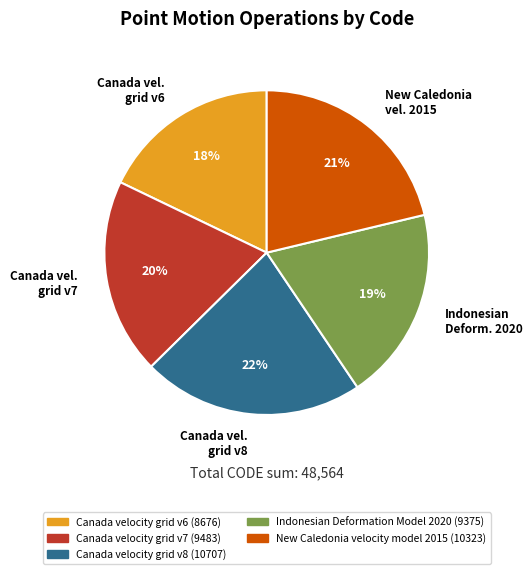

How many segments does this pie chart have?

5